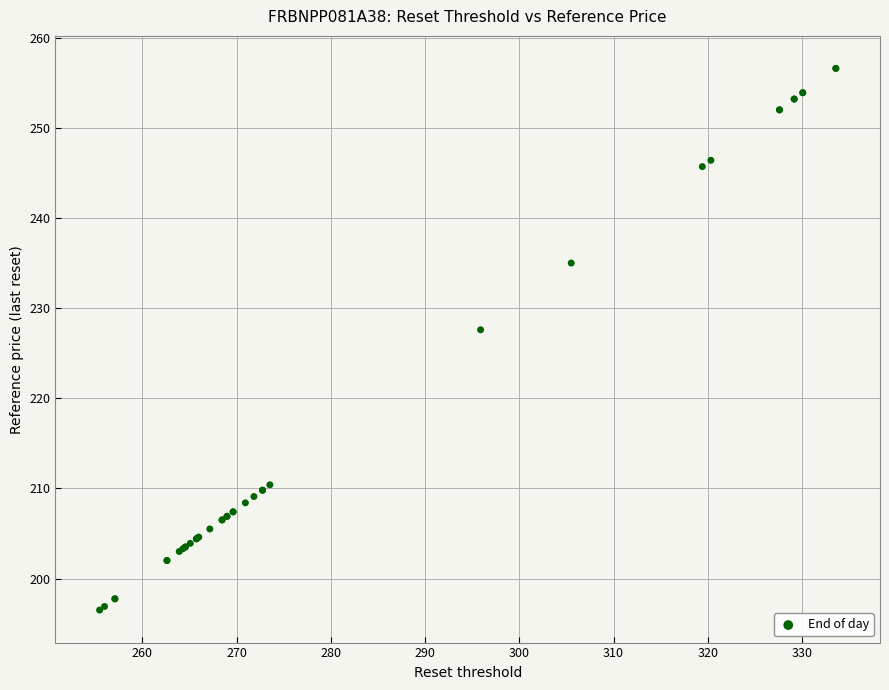

What Y value in the scatter plot is closest to 226?

227.6